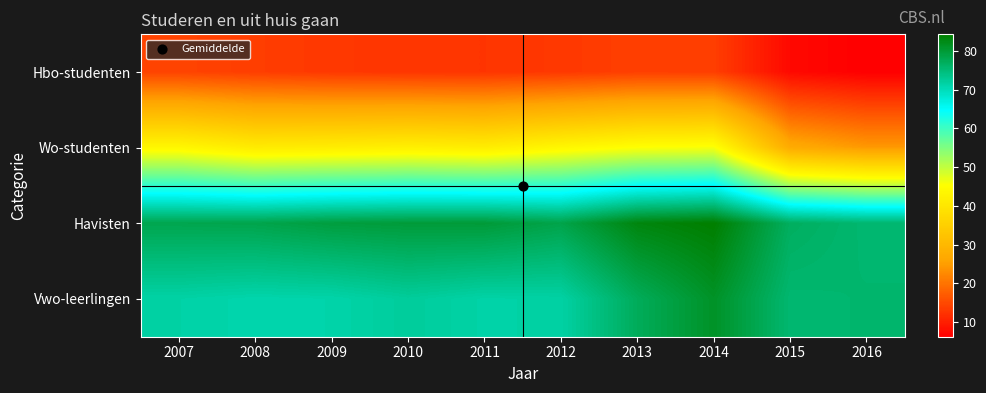

Between 2016 and 2014, which is larger?

2014